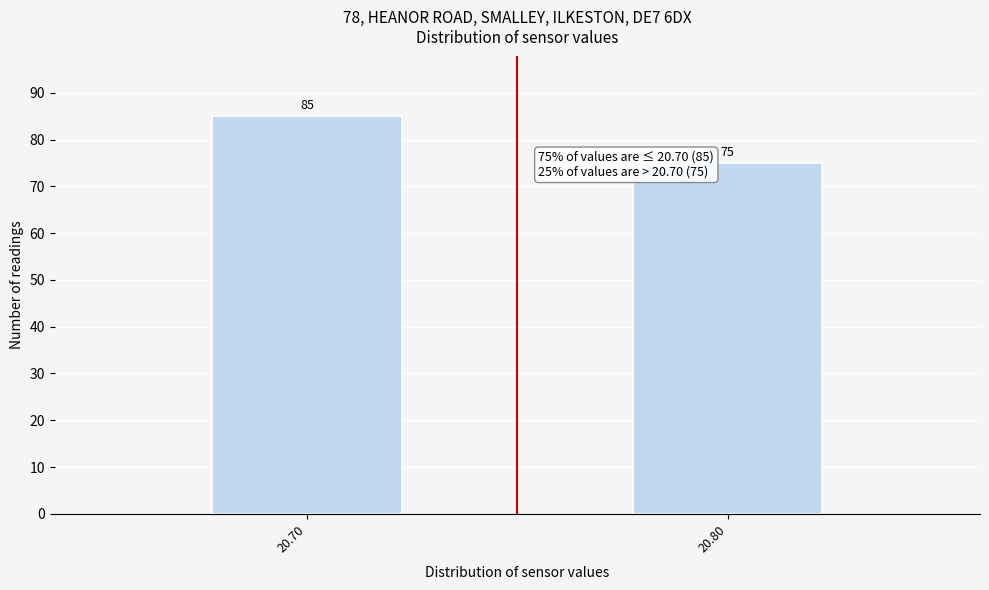

Reading left to right, transcribe all the data shown in this chart.

20.70=85	20.80=75